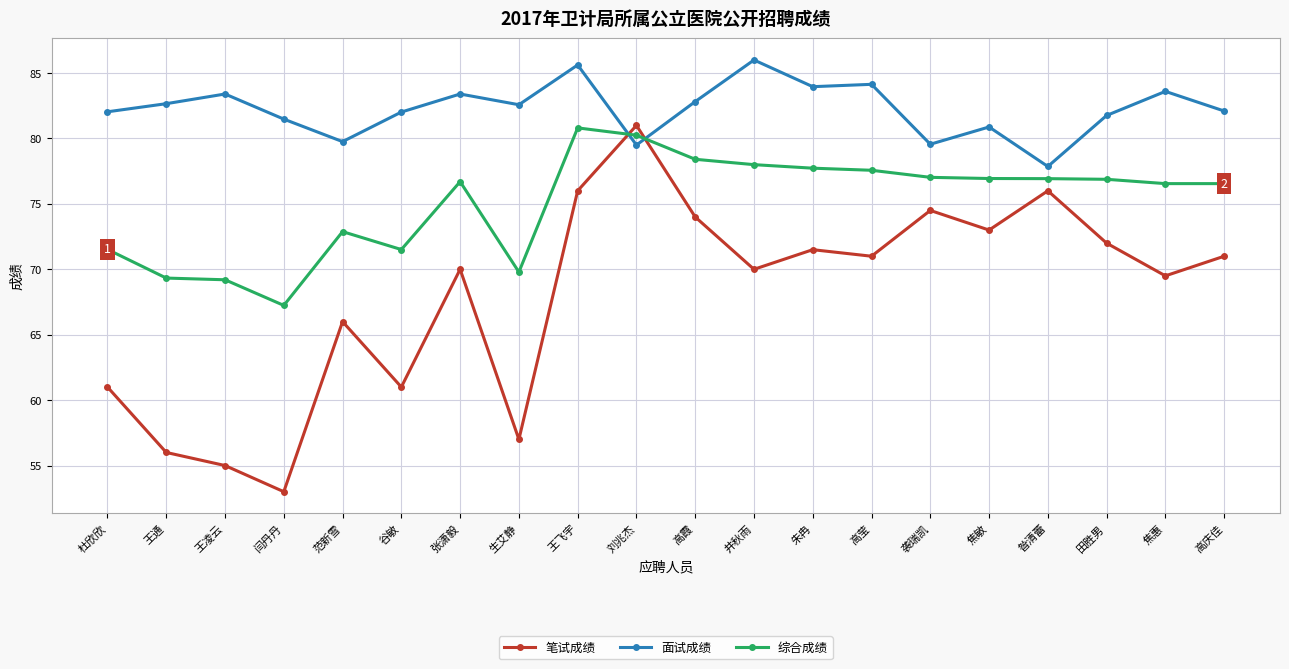

What is the approximate value of 面试成绩 at 王飞宇?

85.6